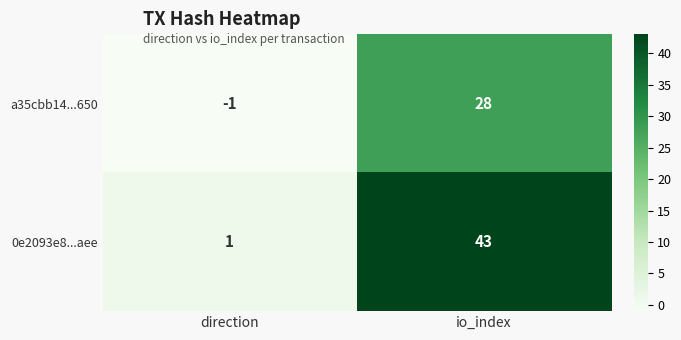

Rank the series by their average value, from lowest to highest.

a35cbb14...650, 0e2093e8...aee